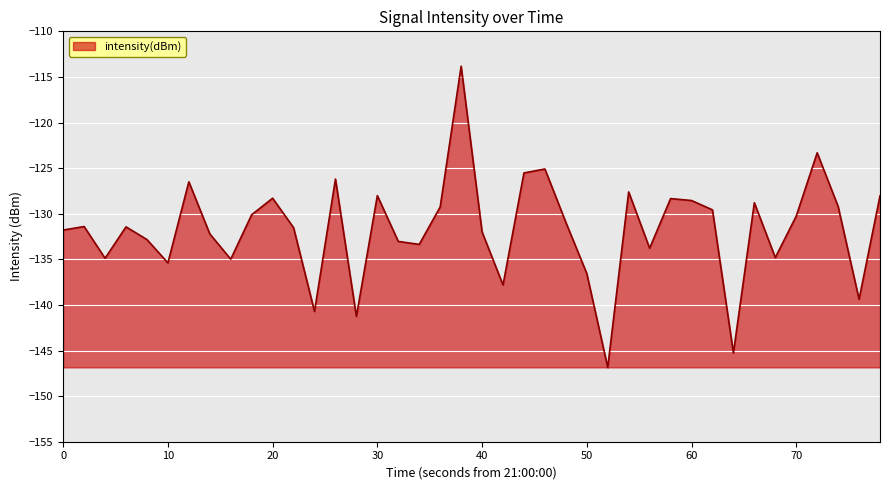

What is the greatest value displayed?

-113.8